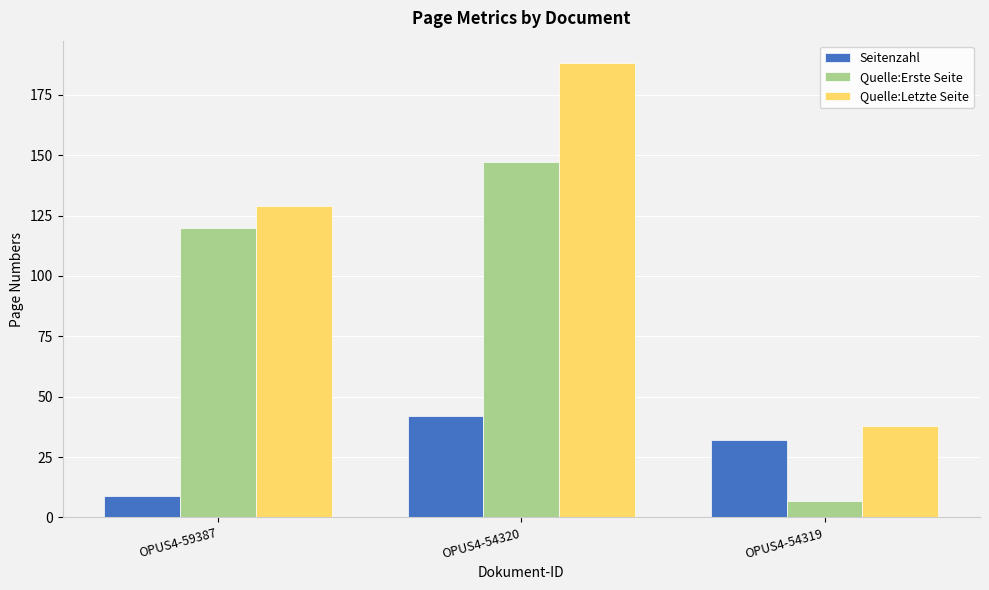

How many values in the Quelle:Letzte Seite series are below 129?

1